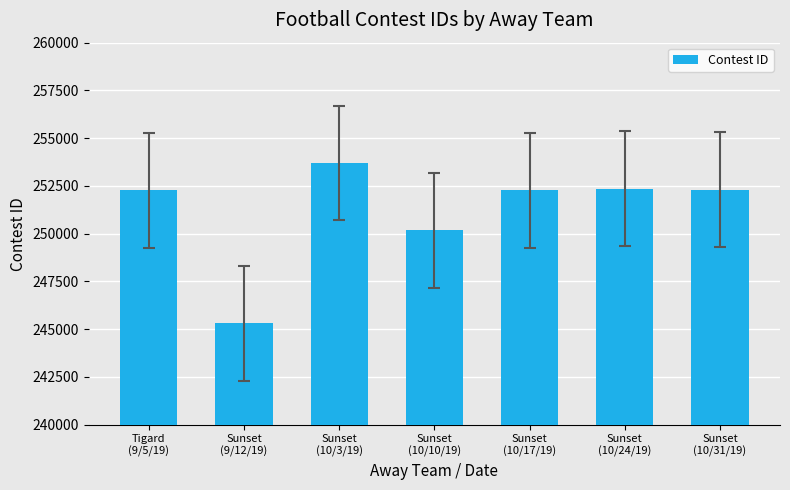

How many bars are there in total?

7